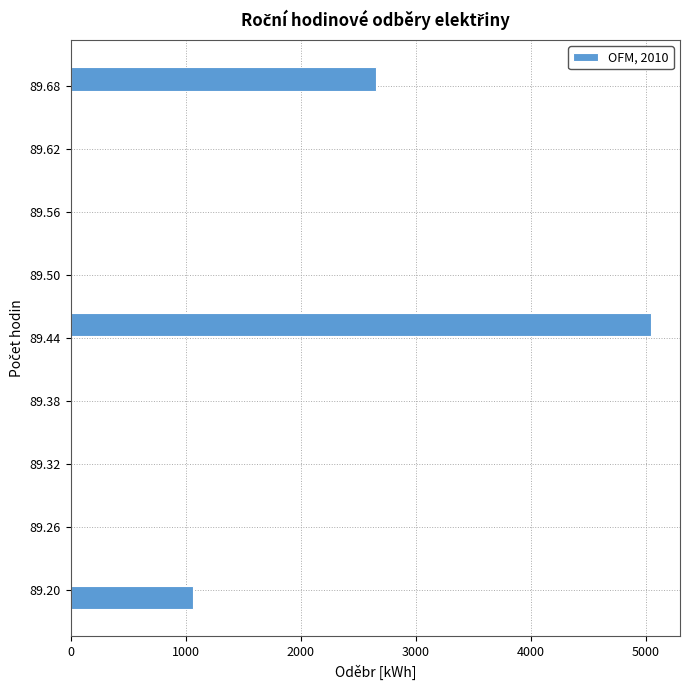

Read against the y-axis, roughly where is the centre of the longest bar?

89.45